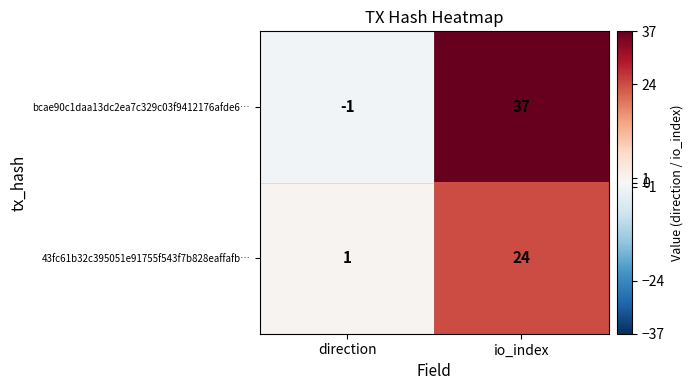

Reading left to right, extract all data points from this chart.

bcae90c1daa13dc2ea7c329c03f9412176afde6…: -1	37
43fc61b32c395051e91755f543f7b828eaffafb…: 1	24